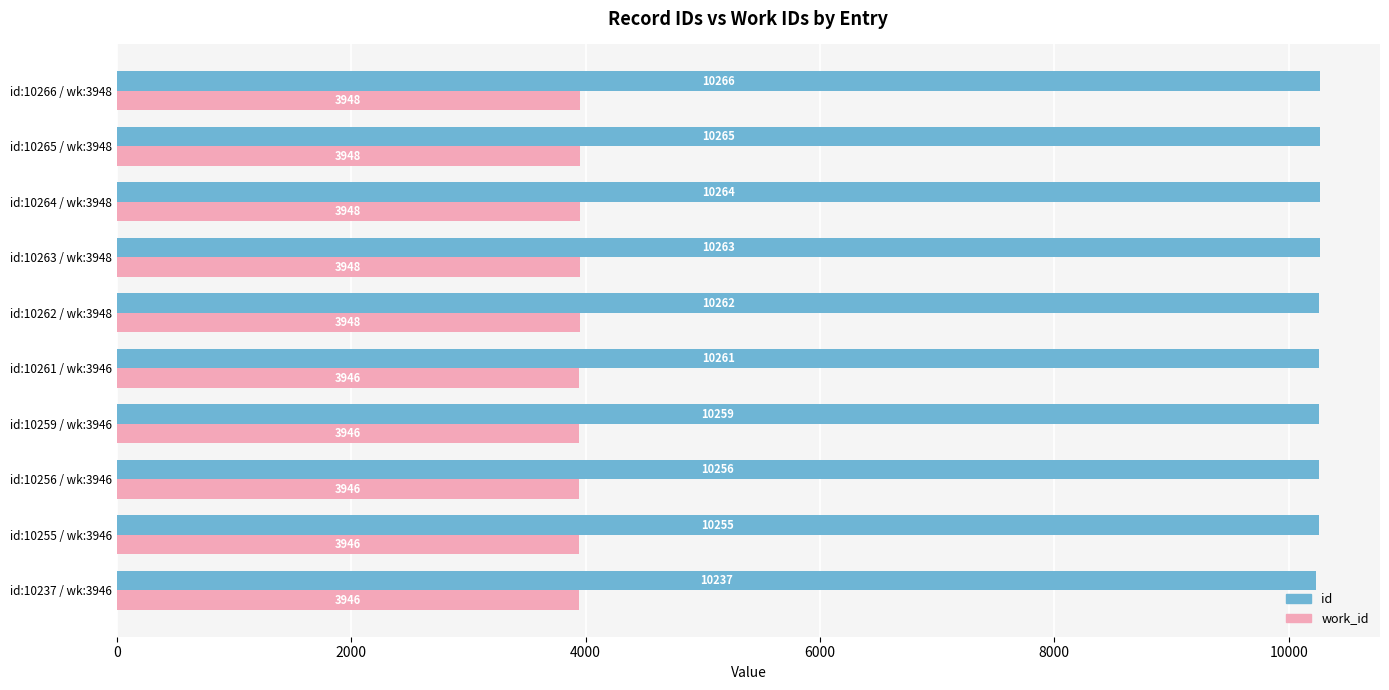

What is the total value across all series at id:10259 / wk:3946?

14205